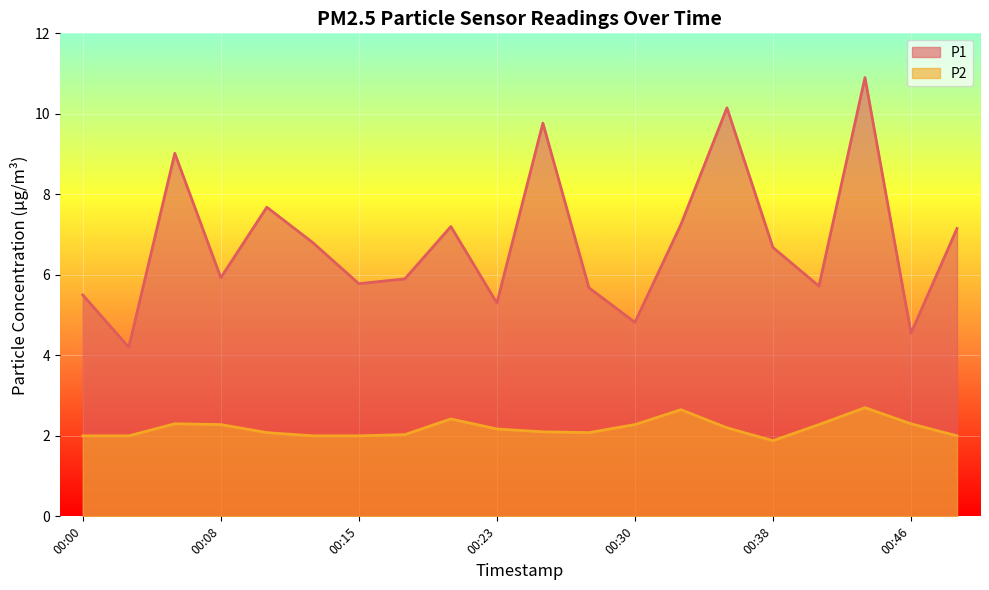

What is the value of the P2 point at the 2nd from the left?

2.0